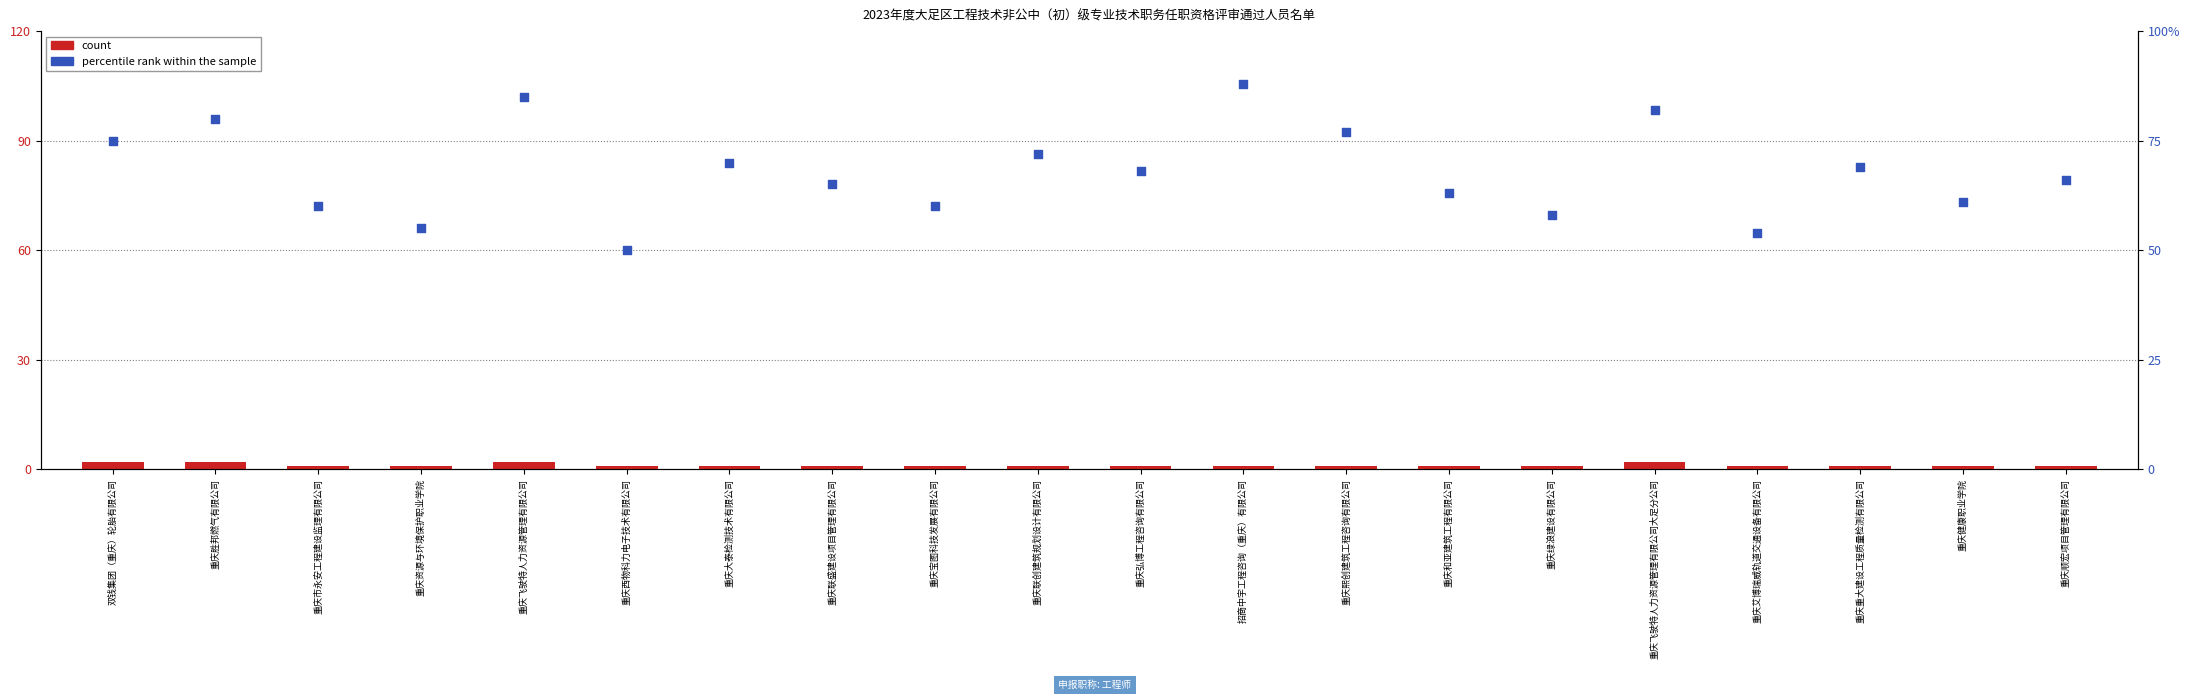

Which series reaches the minimum Y coordinate?

count